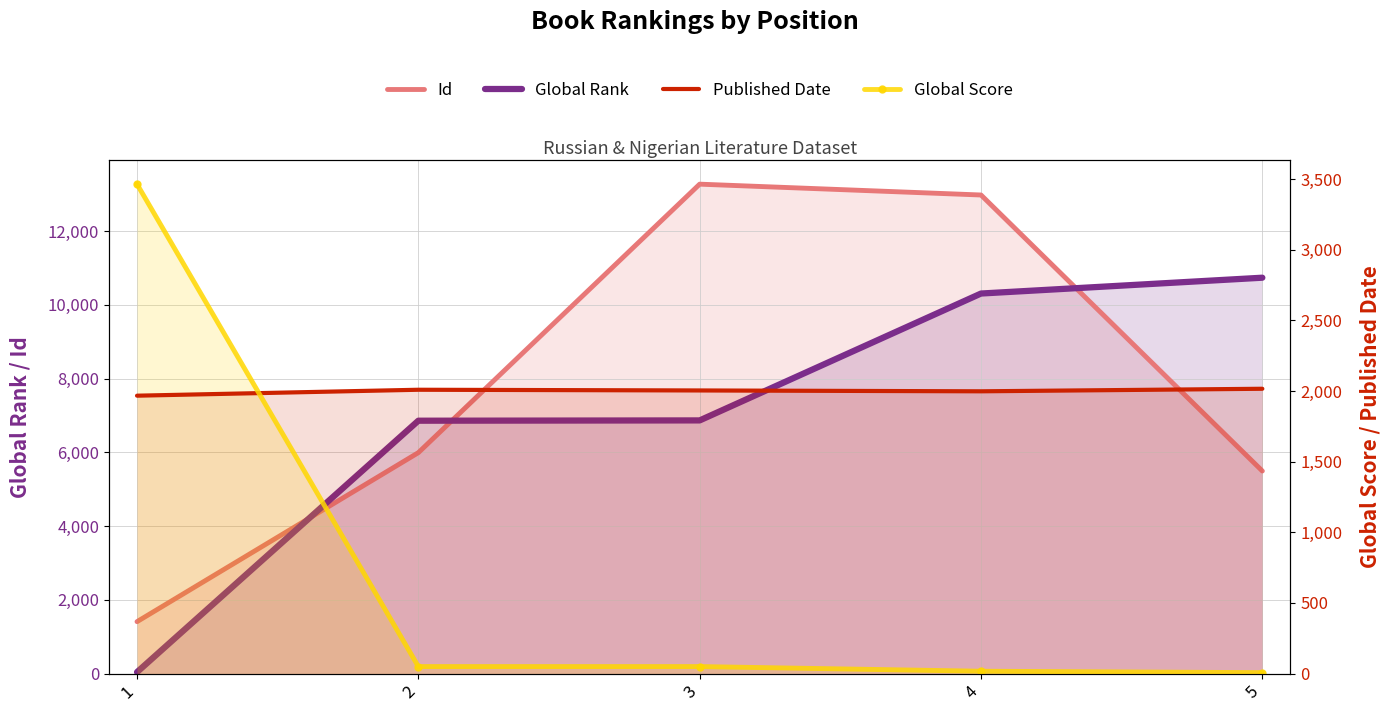

How many categories are shown in the chart?

5